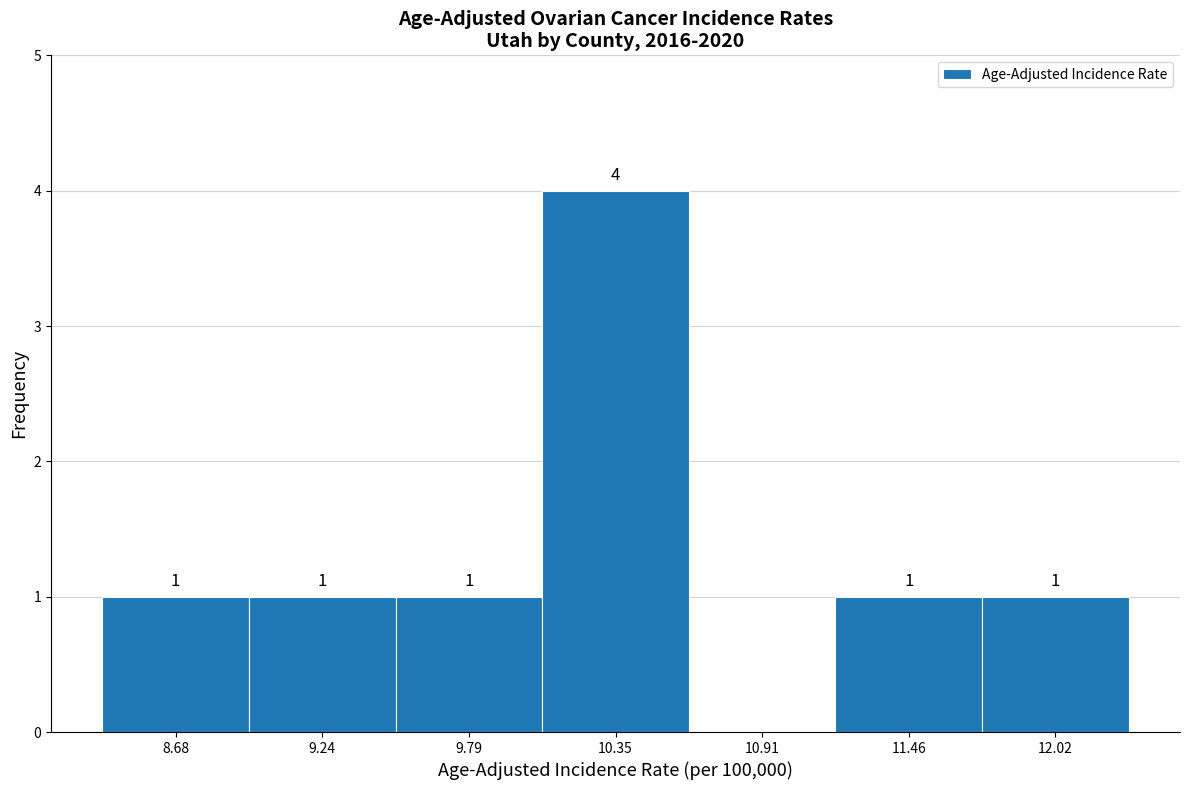

Which range on the x-axis has the tallest bar?

10.1 to 10.6